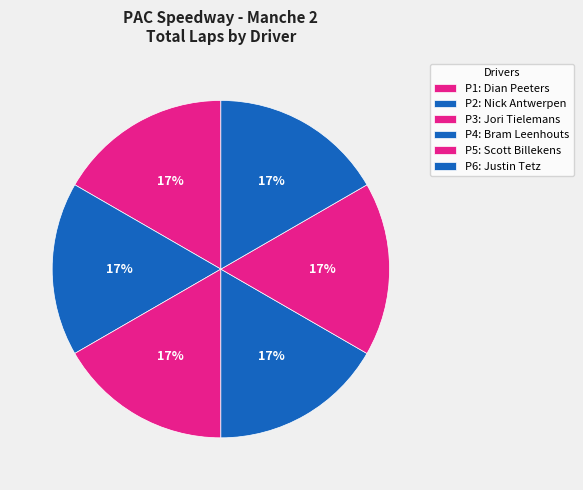

How many segments does this pie chart have?

6